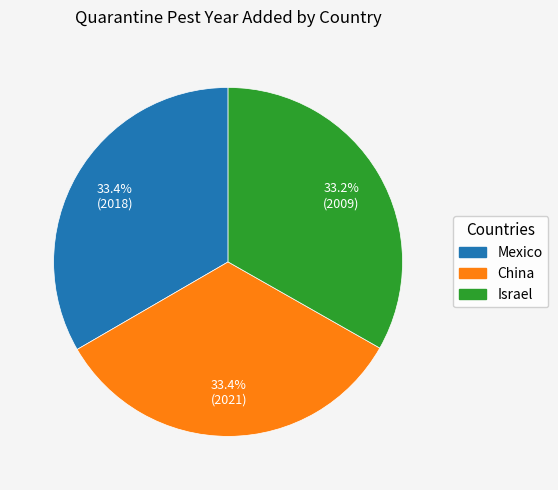

Is there a majority slice in this chart?

No